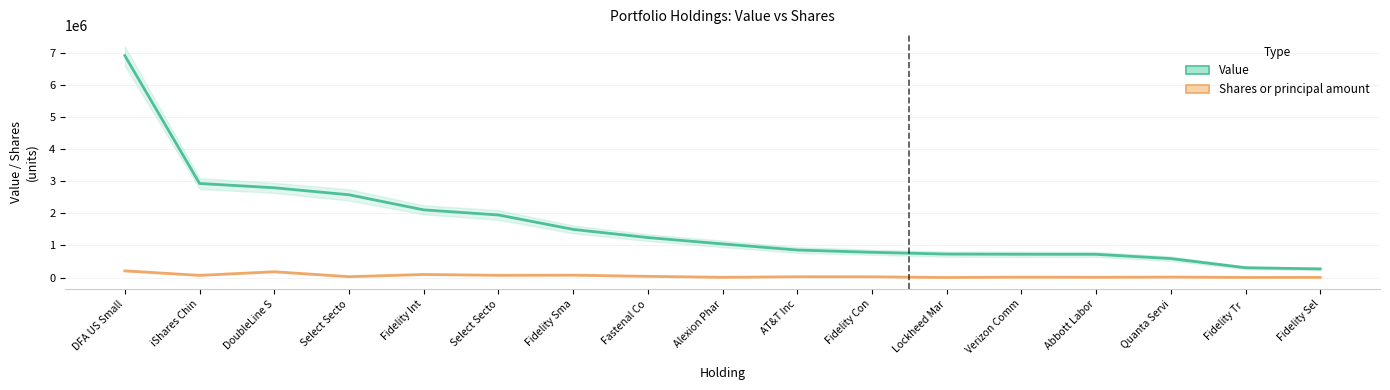

What is the difference between the highest and lowest values at Fastenal Co?

1207764